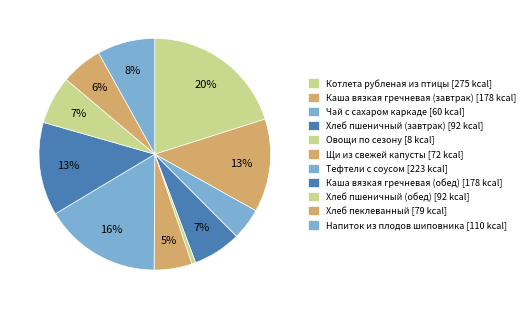

Rank the categories by value from lowest to highest.

Овощи по сезону, Чай с сахаром каркаде, Щи из свежей капусты, Хлеб пеклеванный, Хлеб пшеничный (завтрак), Хлеб пшеничный (обед), Напиток из плодов шиповника, Каша вязкая гречневая (завтрак), Каша вязкая гречневая (обед), Тефтели с соусом, Котлета рубленая из птицы